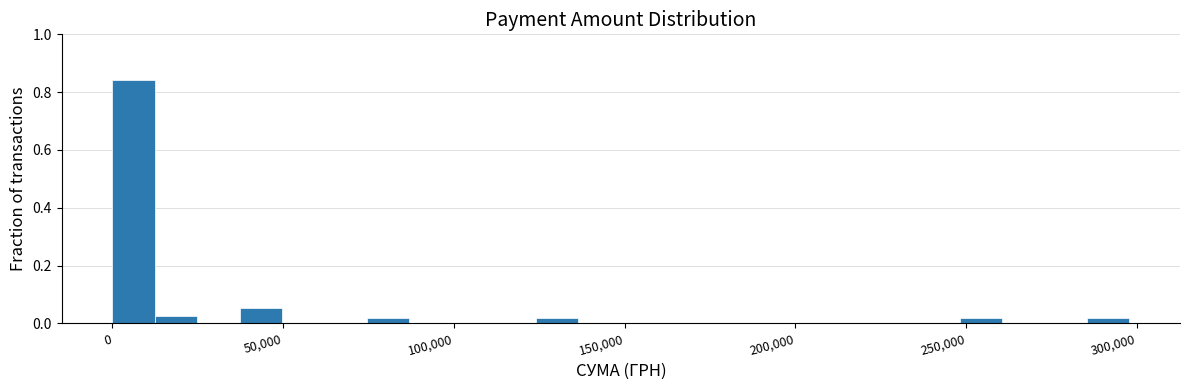

Read against the x-axis, roughly where is the centre of the tallest bar?

5000